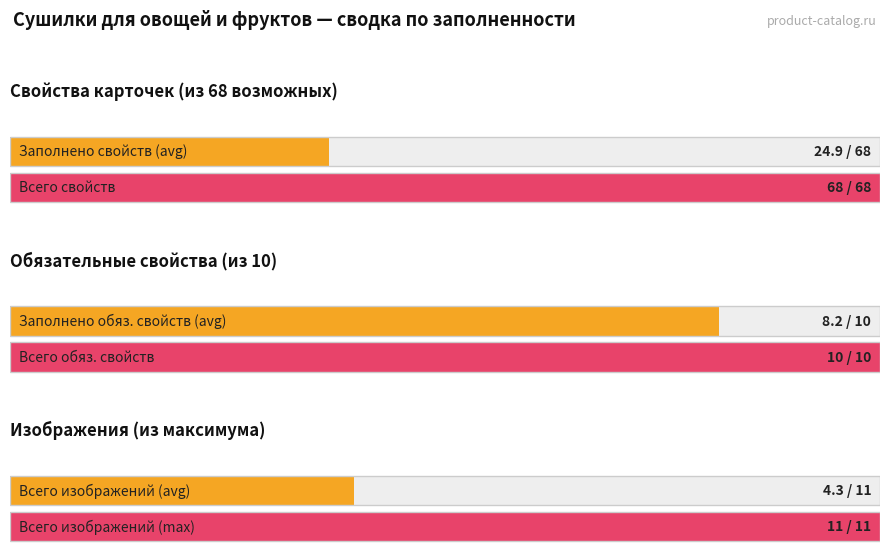

The value of Всего изображений at 3 is 1. True or false?

False